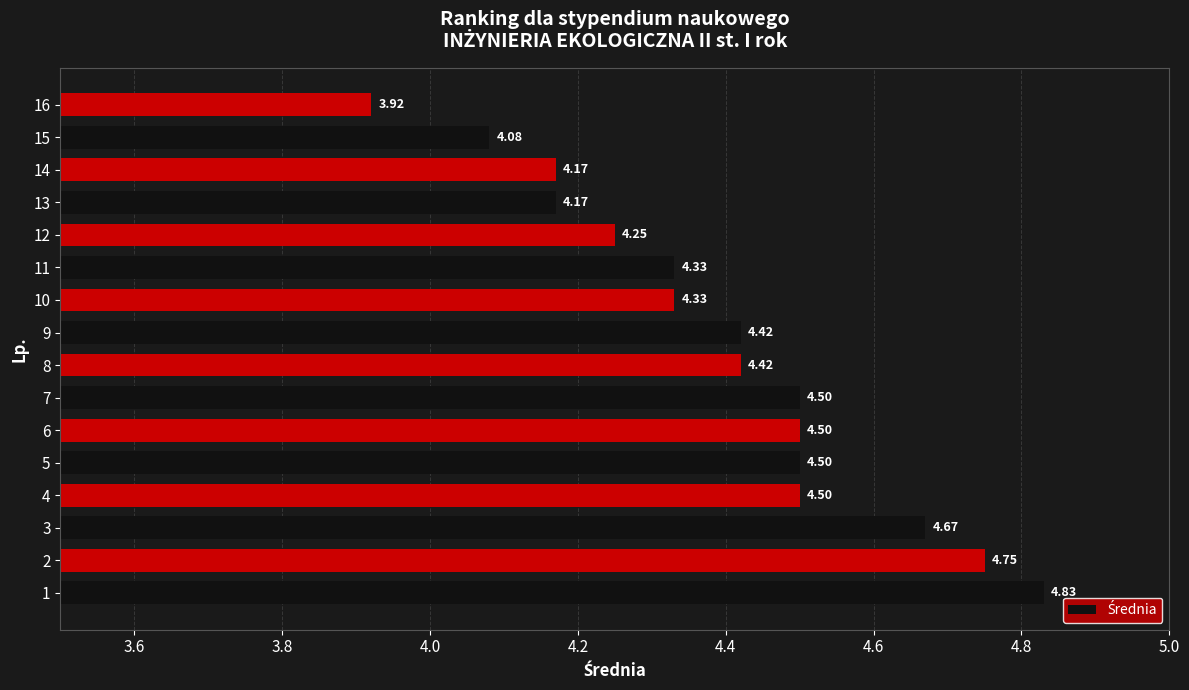

Between 12 and 13, which is larger?

12